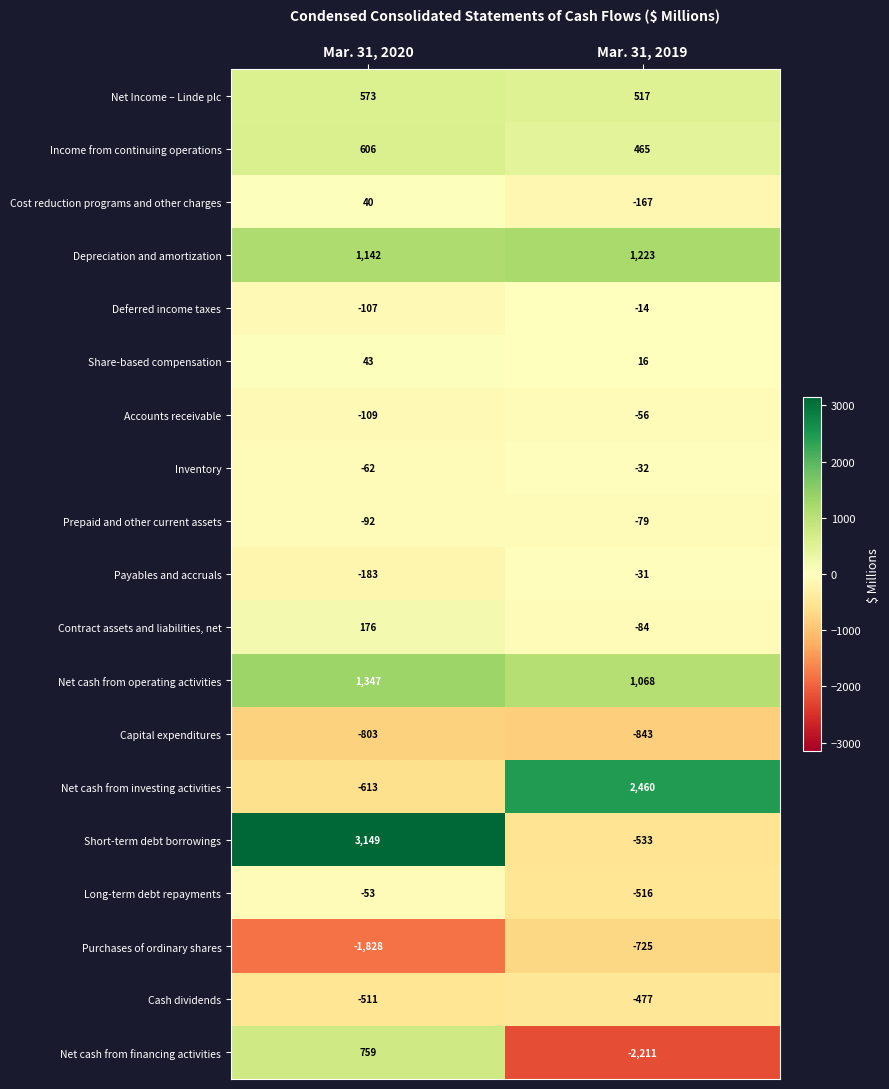

Count the number of categories in the chart.

2